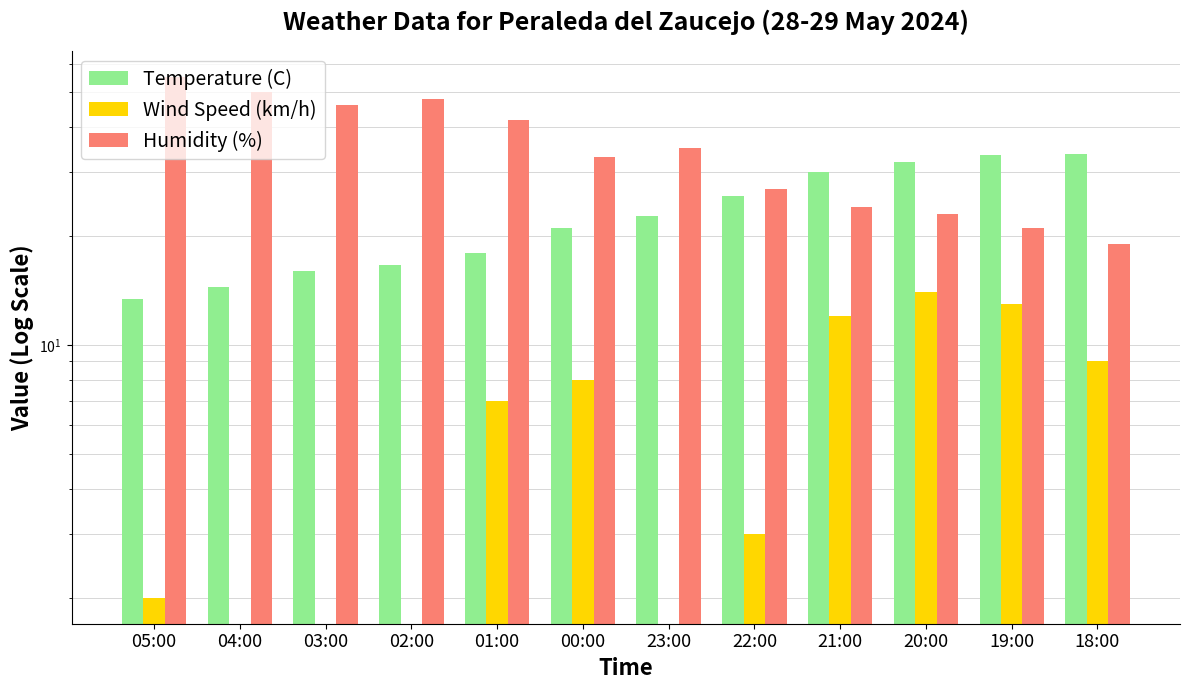

List the series in order of their peak value, highest first.

Humidity (%), Temperature (C), Wind Speed (km/h)